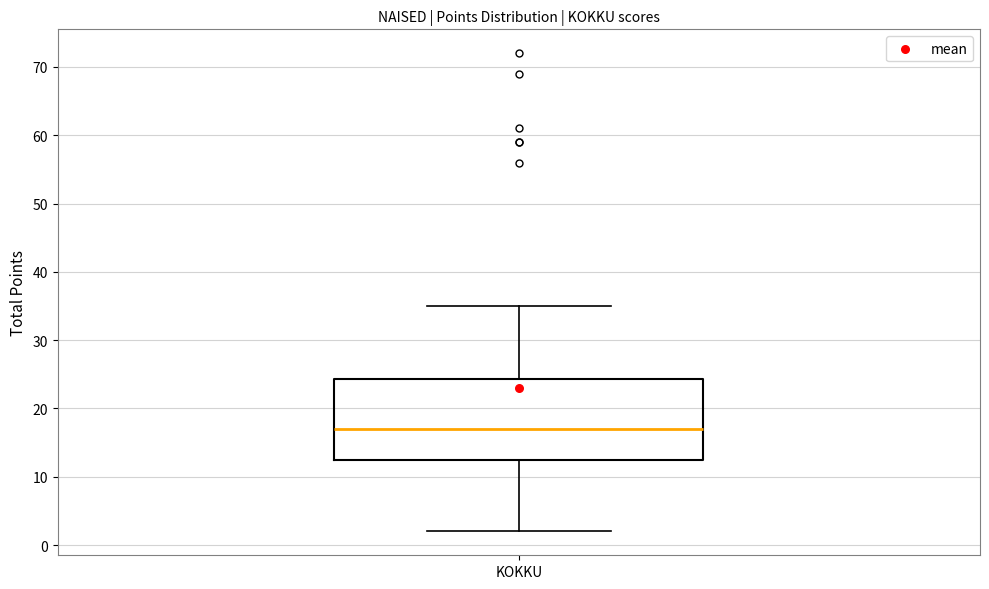

Transcribe this box plot: give where the median line is, the range the box spans, and where the two whiskers end, as read against the y-axis. The values are not printed on the chart, so give them approximately, as read against the axis.

median 17, box 13 to 24, whiskers 2 to 35